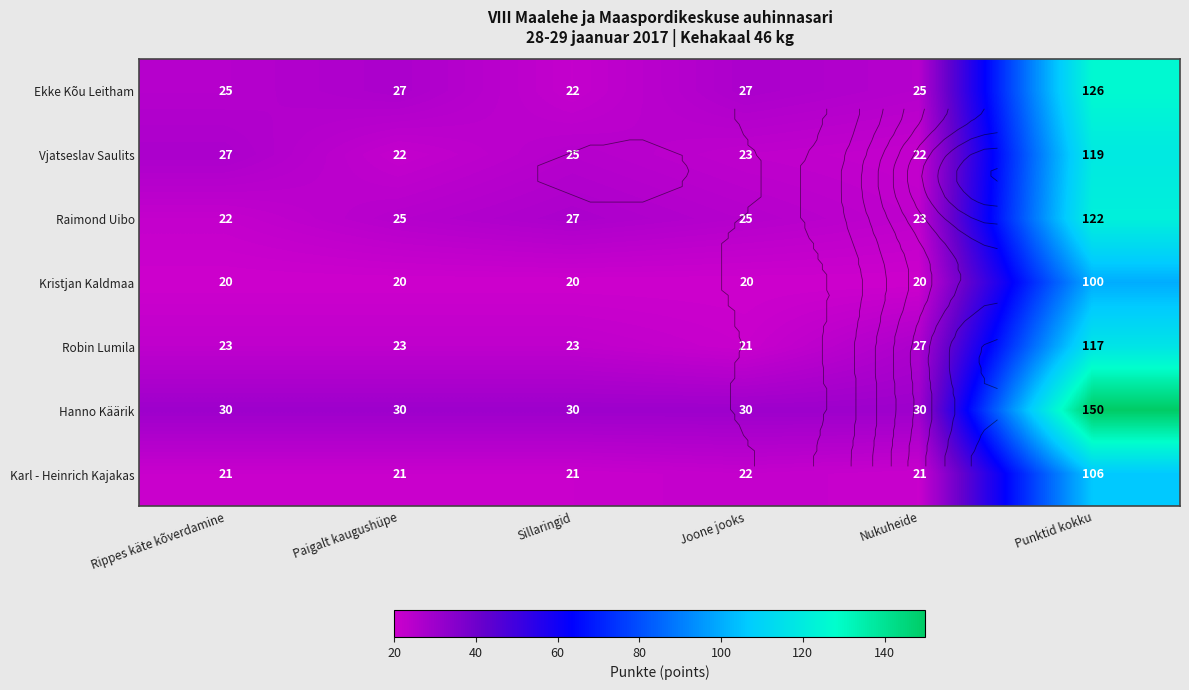

Rank the series by their maximum value, from highest to lowest.

Hanno Käärik, Ekke Kõu Leitham, Raimond Uibo, Vjatseslav Saulits, Robin Lumila, Karl - Heinrich Kajakas, Kristjan Kaldmaa